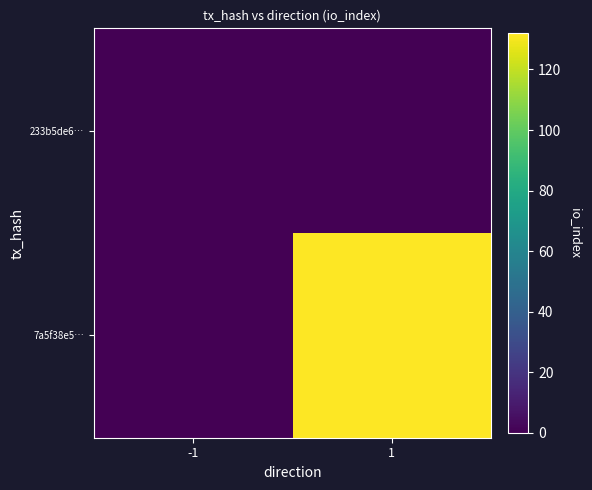

Reading left to right, transcribe all the data shown in this chart.

233b5de6…: -1=0	1=0
7a5f38e5…: -1=0	1=132